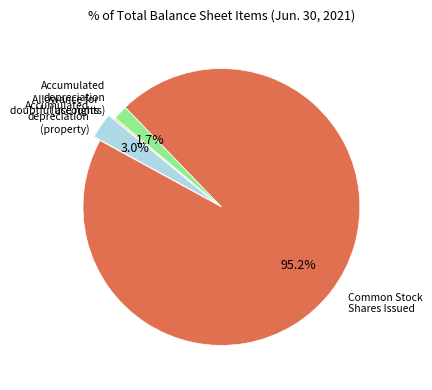

Which slice represents more than half of the pie?

Common Stock Shares Issued